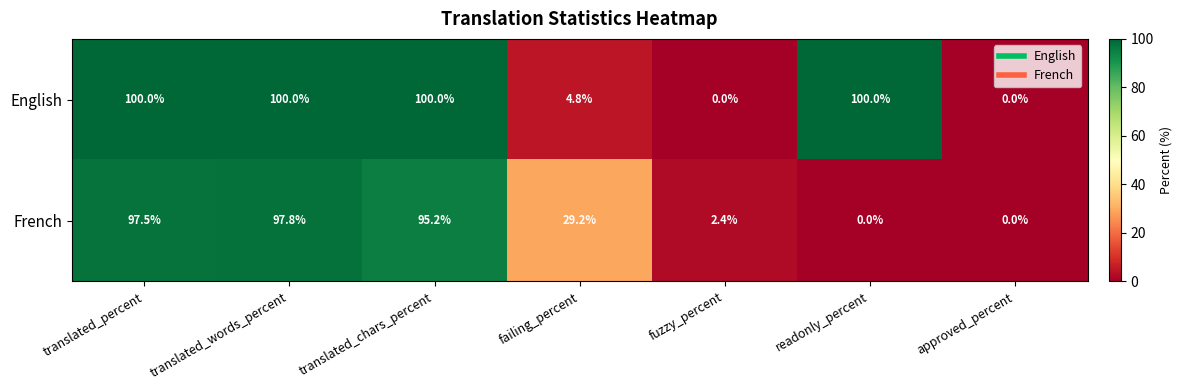

Is it true that English equals 58.8 at translated_chars_percent?

False